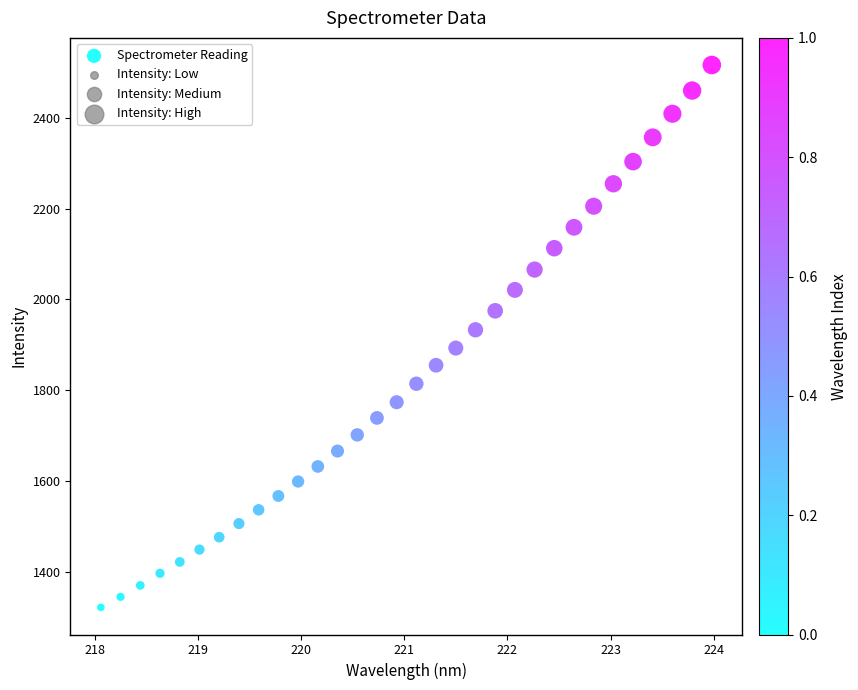

What is the range of Y values (max minus min)?

1195.3